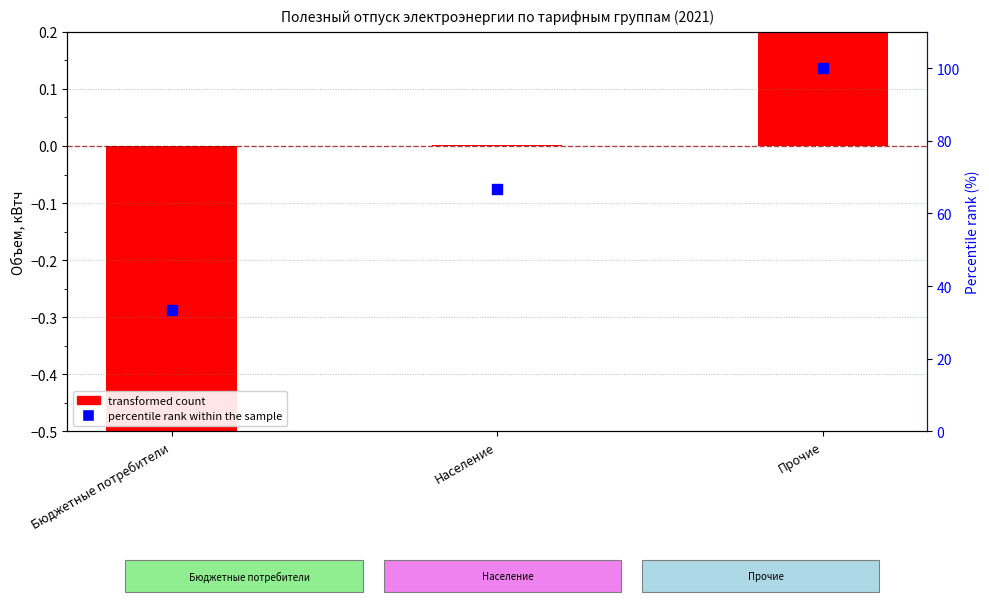

Which series has the largest Y range (max minus min)?

percentile rank within the sample